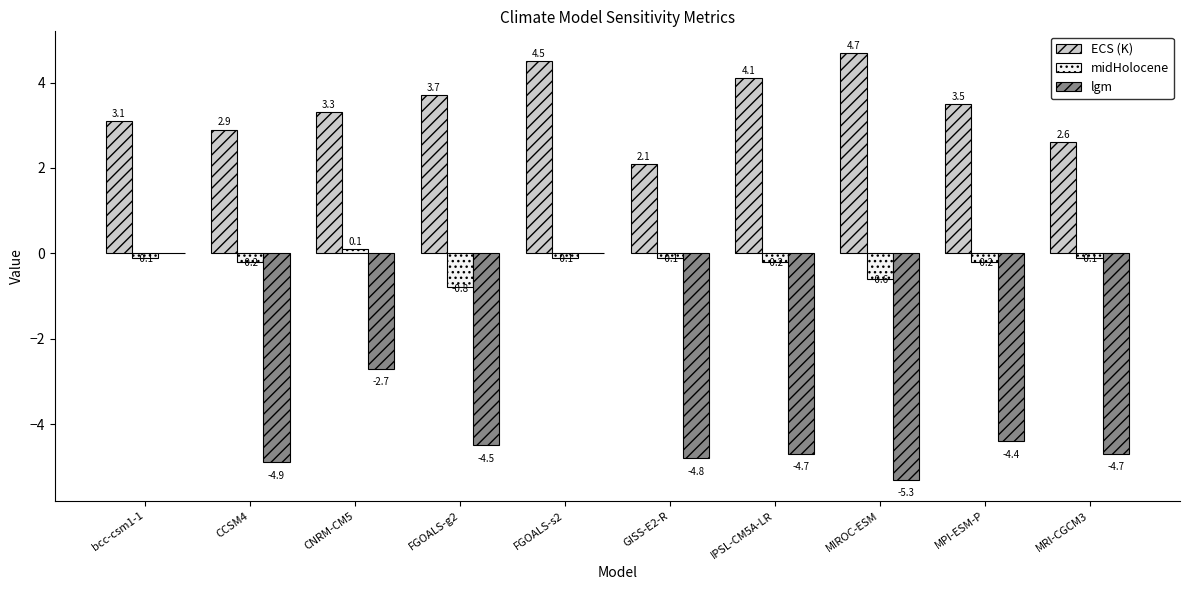

Which series has the widest spread of values?

lgm